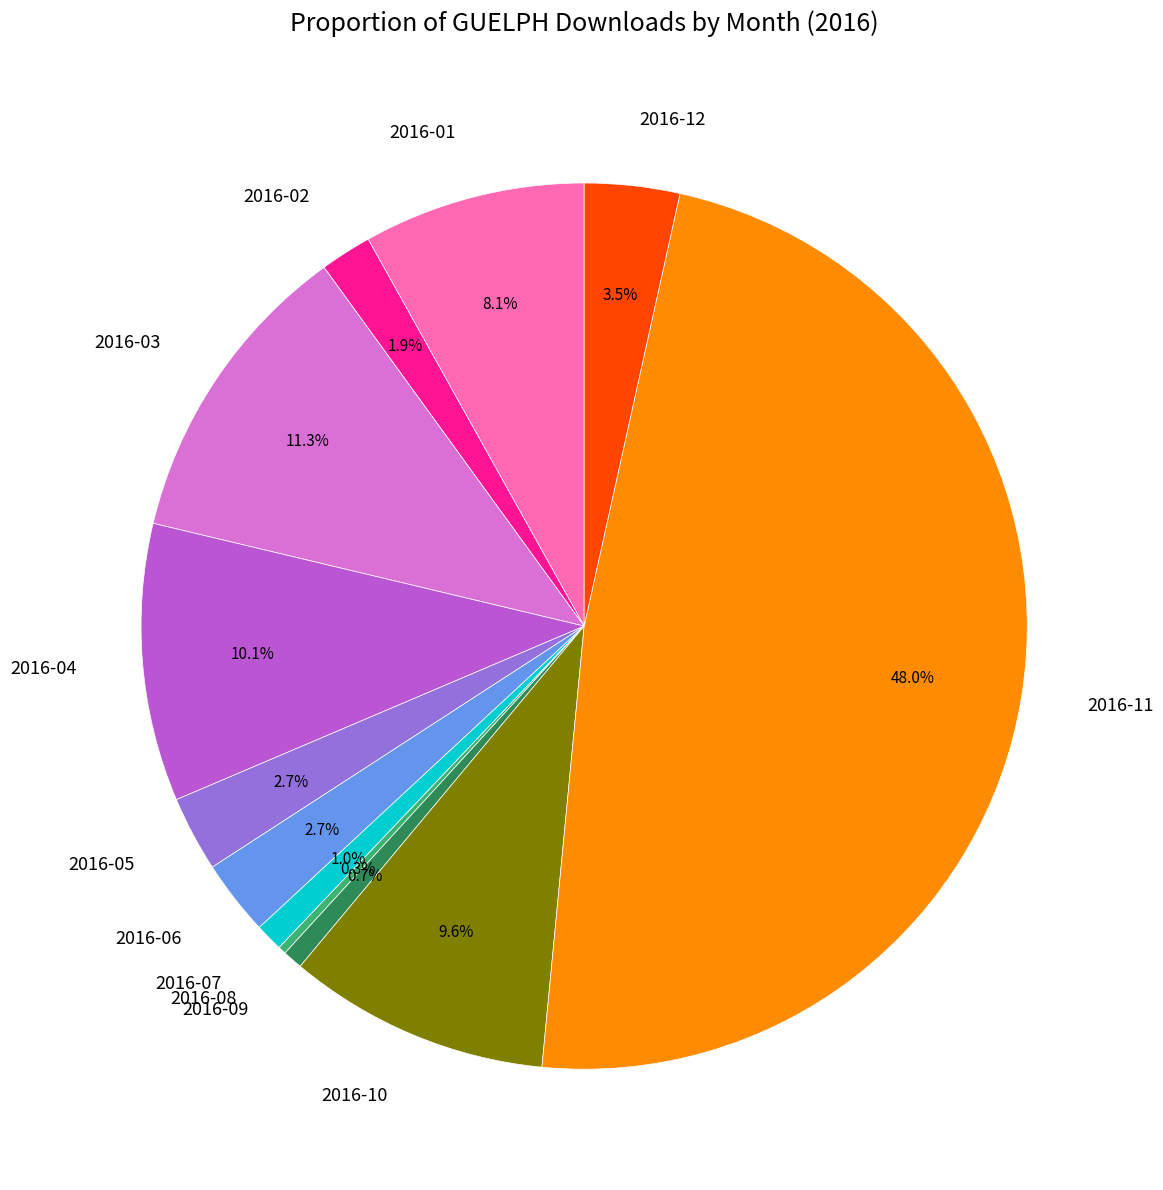

Do 2016-03 and 2016-10 together represent more than half of the pie?

No